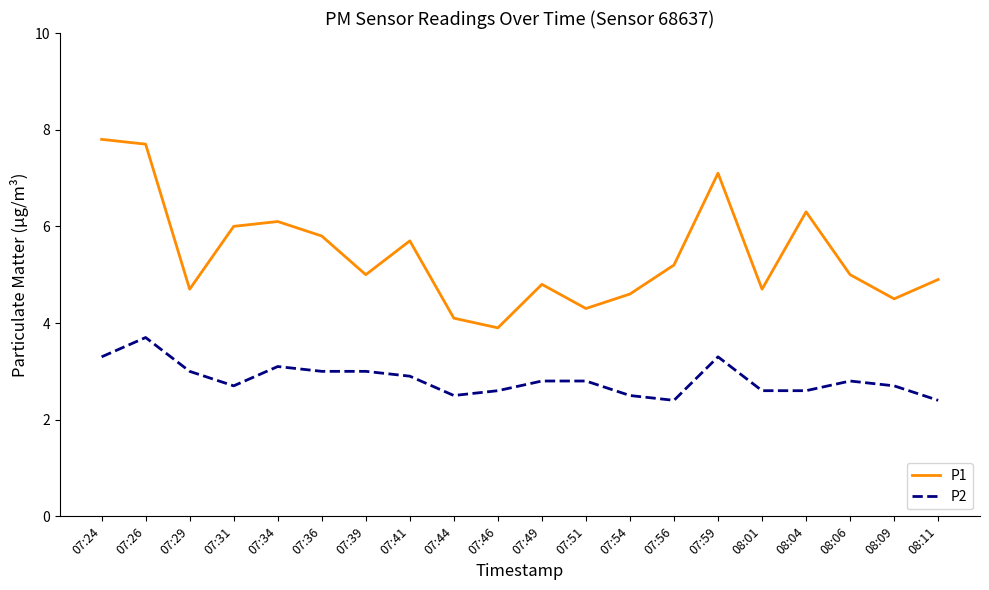

What is the approximate value of P1 at 08:09?

4.5